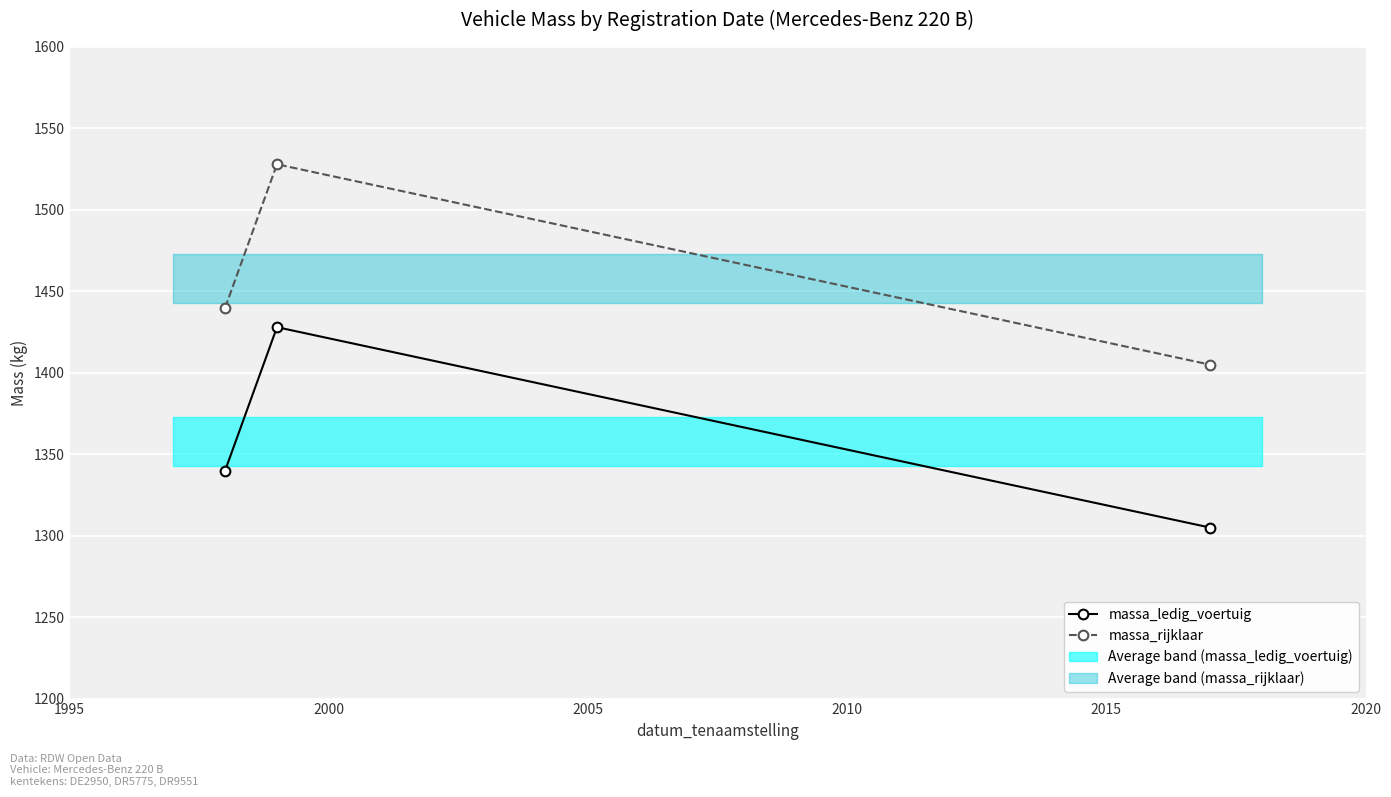

Count the massa_rijklaar values in the range 1405 to 1528.

3